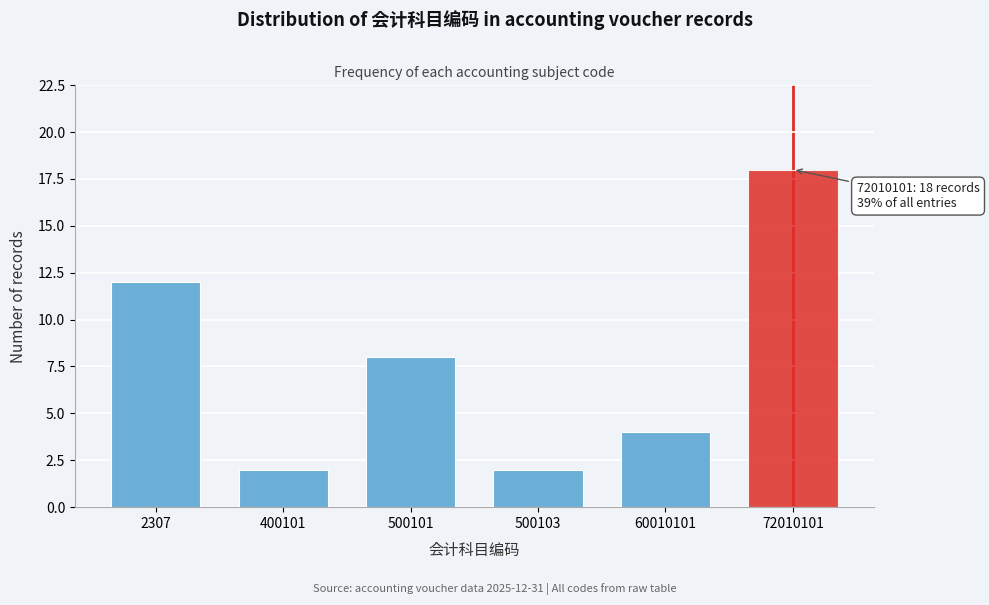

Reading left to right, list all the values displayed in this chart.

2307=12	400101=2	500101=8	500103=2	60010101=4	72010101=18